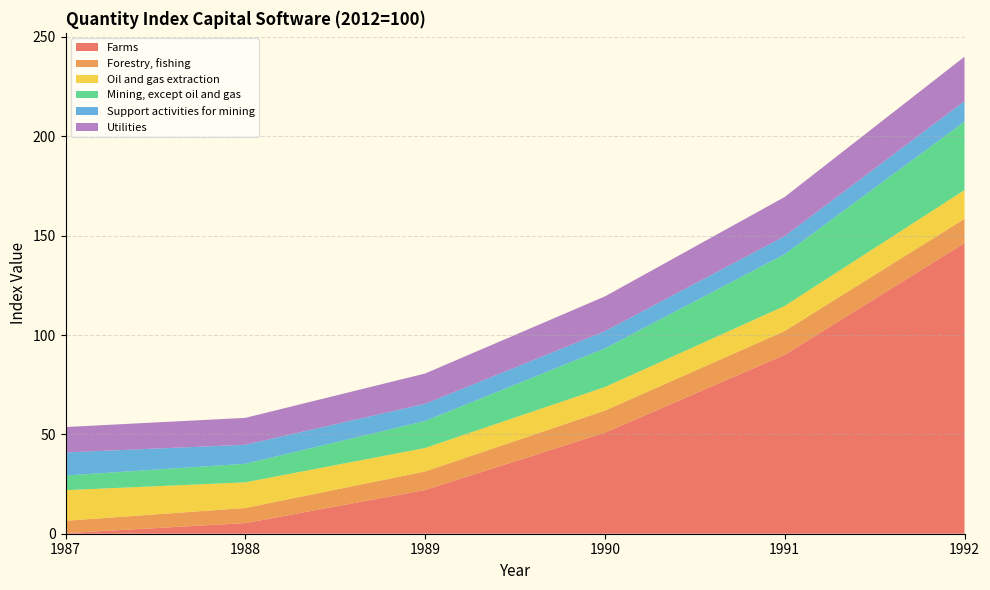

Reading right to left, extract all data points from this chart.

Farms: 146.3	90.0	50.9	22.0	5.4	0.3
Forestry, fishing: 12.2	12.0	11.1	9.3	7.6	6.2
Oil and gas extraction: 14.5	12.6	11.8	11.8	12.9	15.4
Mining, except oil and gas: 34.4	26.0	19.5	13.6	9.3	7.4
Support activities for mining: 10.3	9.1	8.6	8.7	9.6	11.6
Utilities: 22.4	19.7	17.5	15.2	13.5	12.8